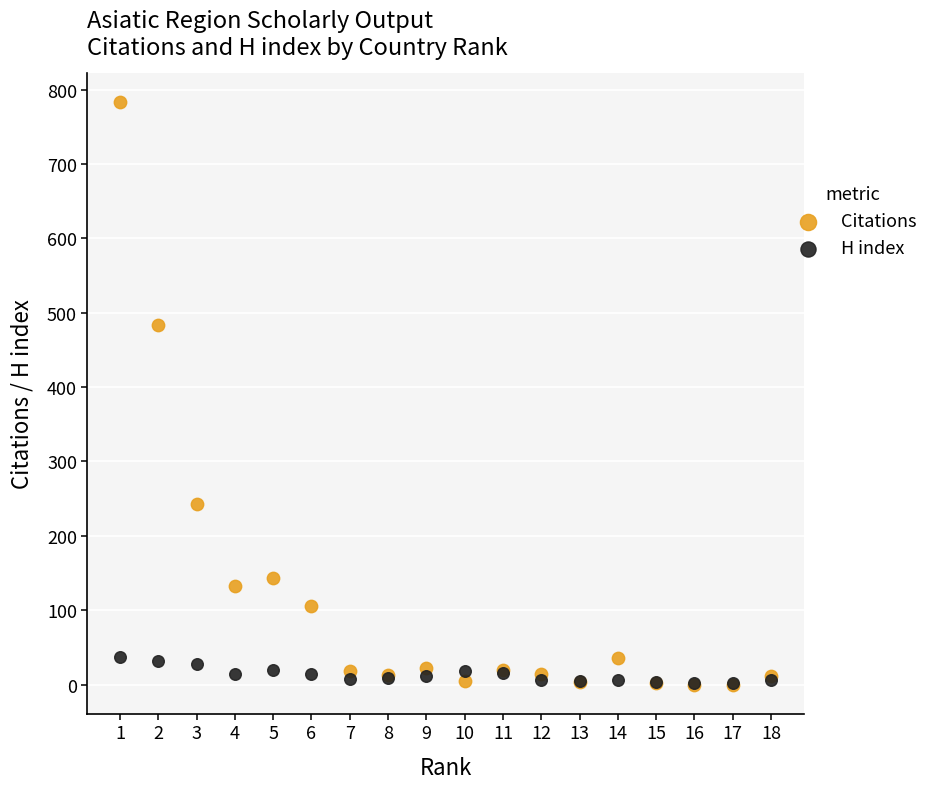

In the Citations series, what Y value is closest to 391?

483